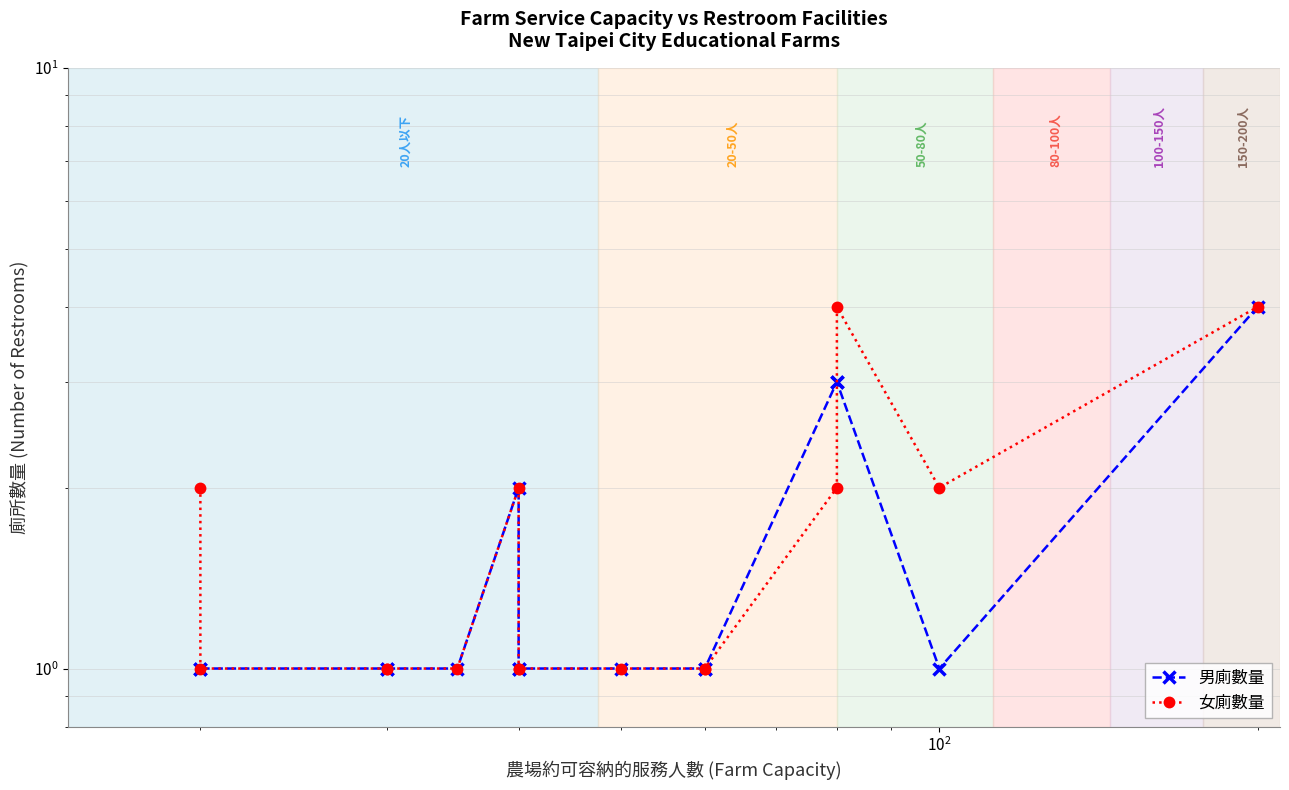

What is the difference between the maximum and minimum values in the 男廁數量 series?

3